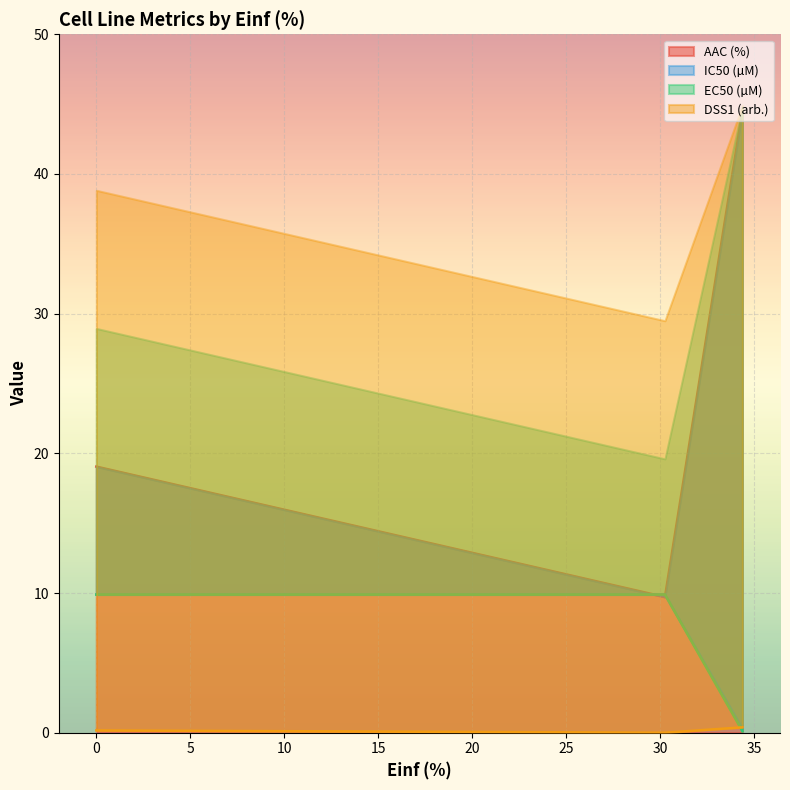

True or false: AAC (%) has a value of 9.7 at 30.262.

True